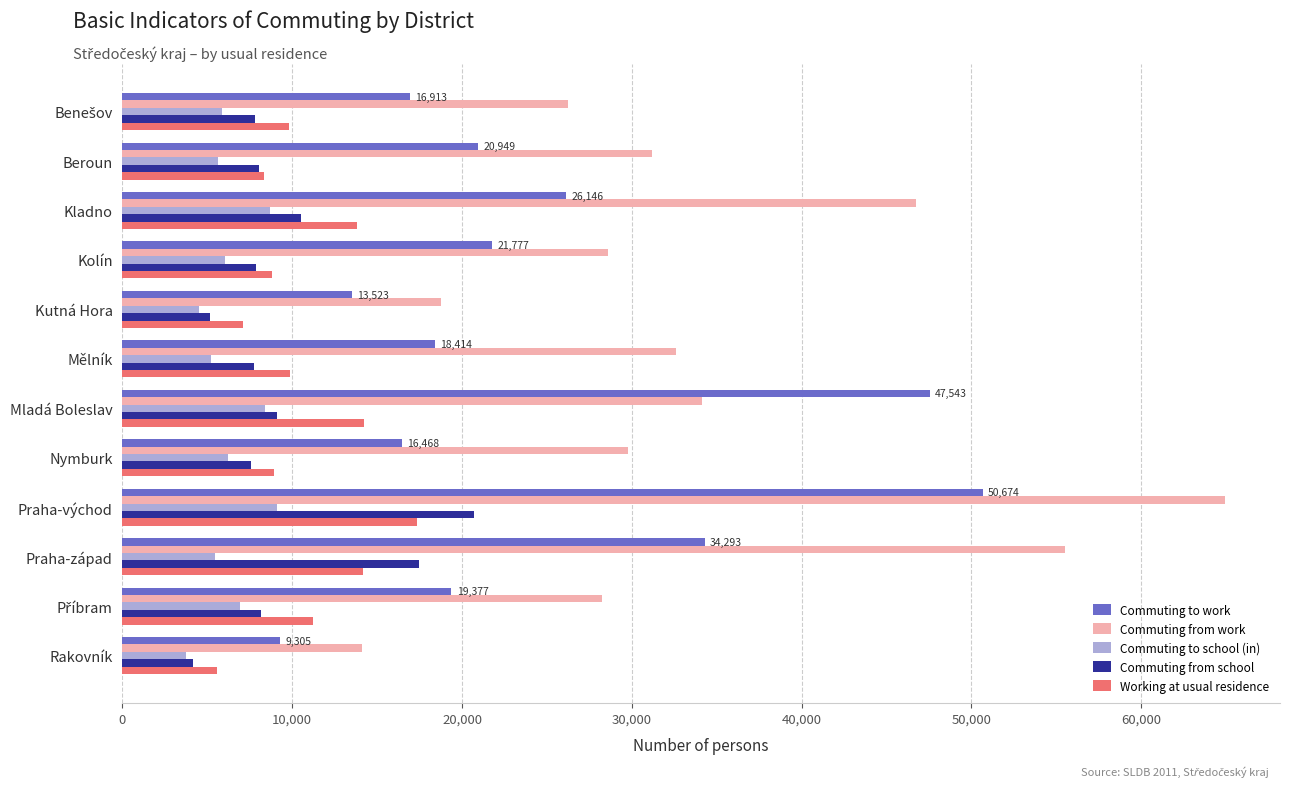

Is it true that Commuting to work equals 13523 at Kutná Hora?

True